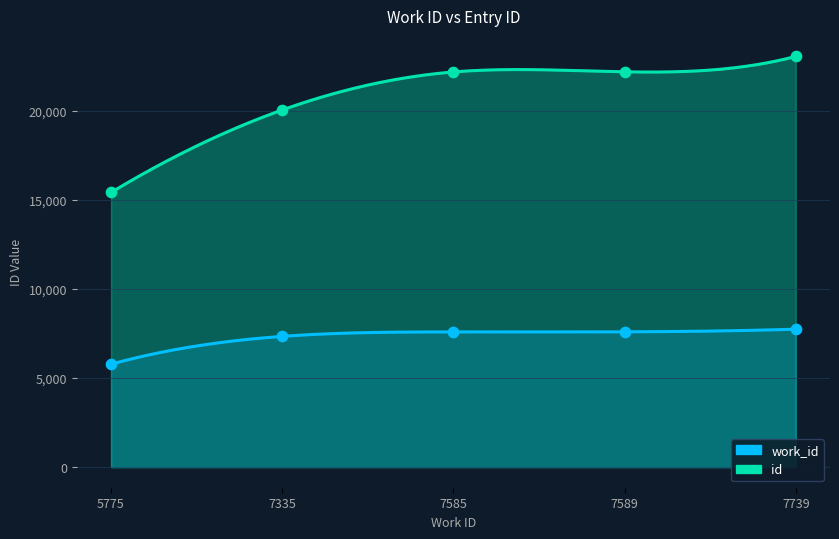

At how many categories does at least one series exceed 9679?

5